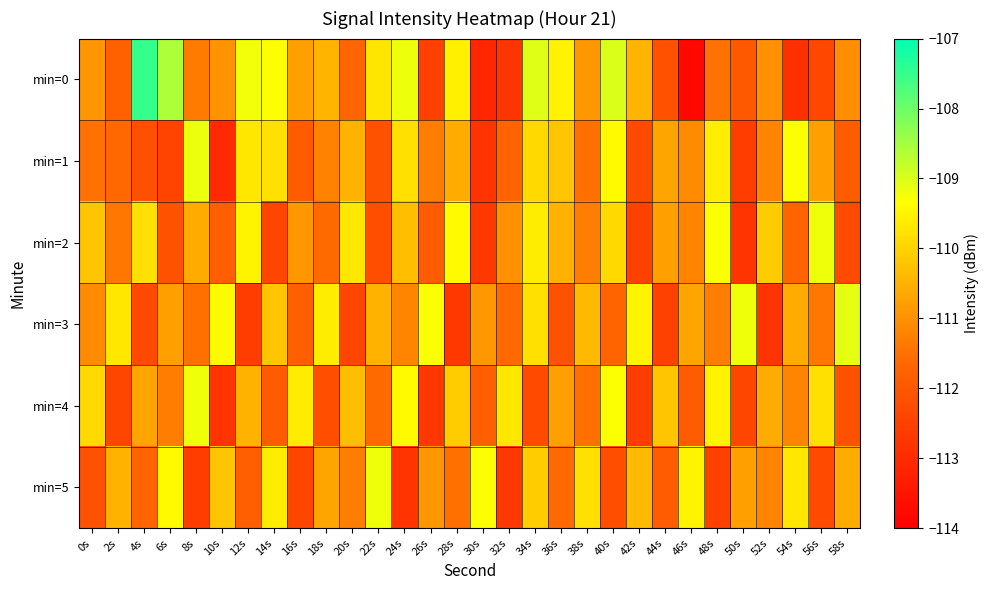

What is the difference between the highest and lowest values at 24s?

3.6